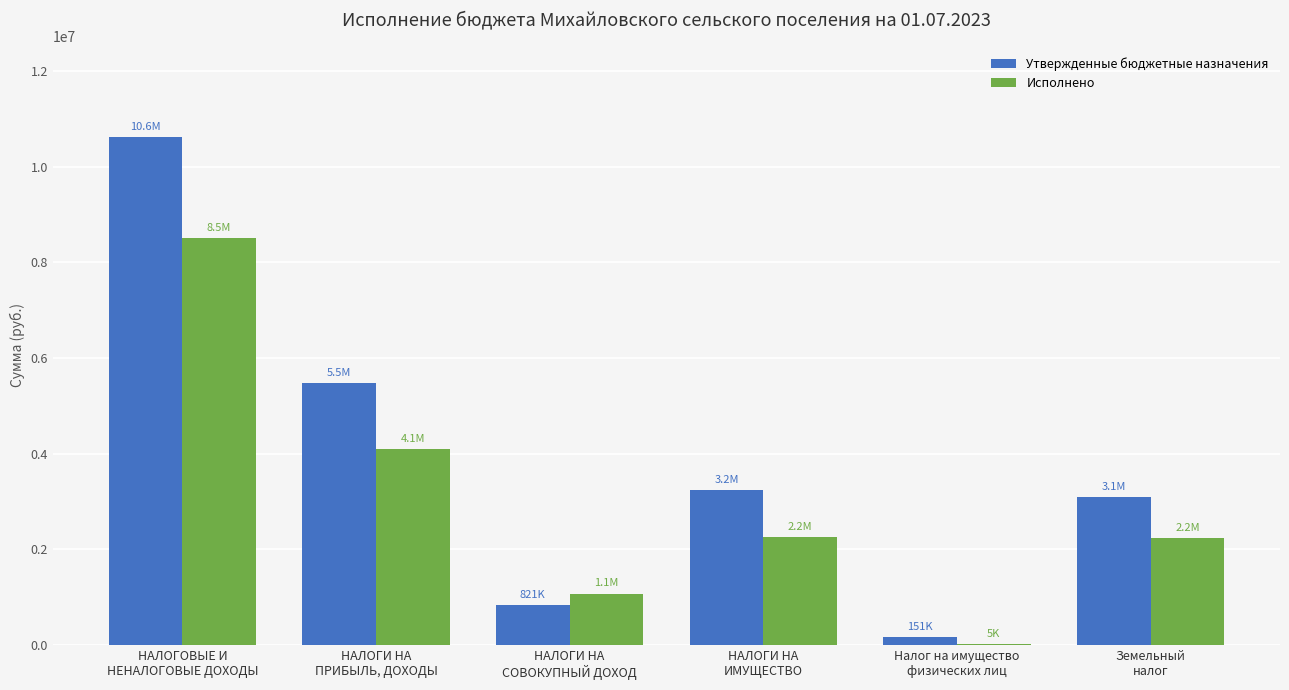

What is the sum of the Исполнено values at НАЛОГОВЫЕ И
НЕНАЛОГОВЫЕ ДОХОДЫ and НАЛОГИ НА
СОВОКУПНЫЙ ДОХОД?

9570420.9